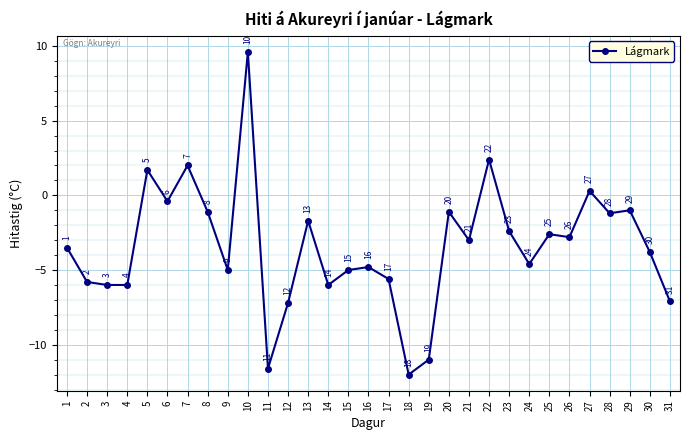

The value at 16 is -4.8. True or false?

True